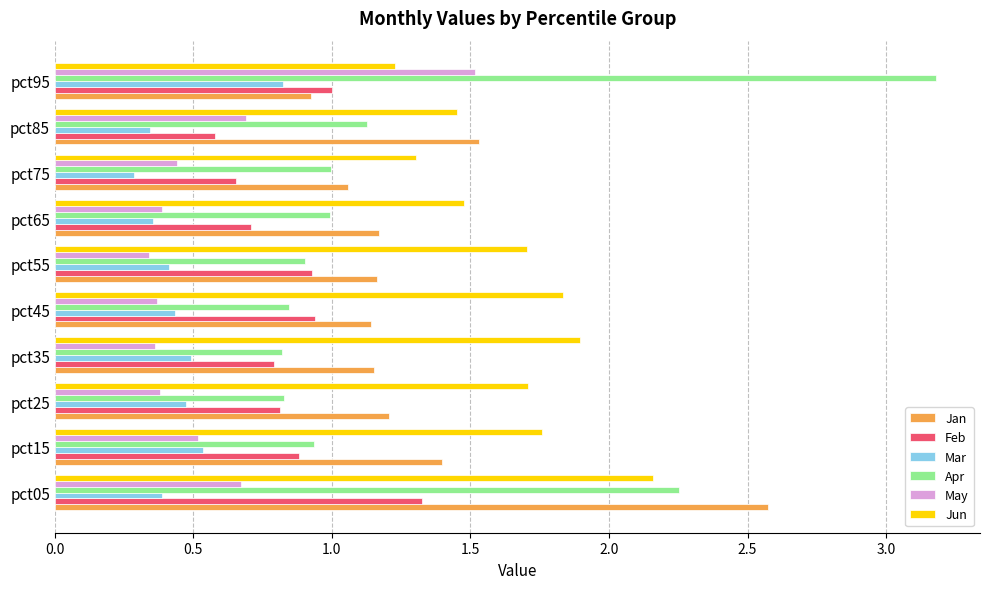

Where is Mar nearest to the value 0?

pct75